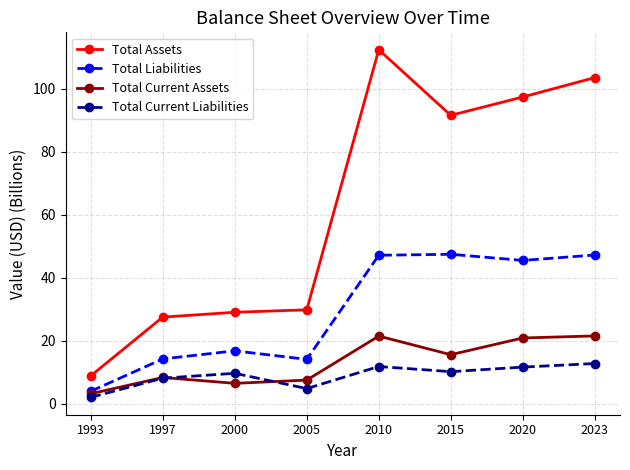

True or false: Total Current Liabilities and Total Liabilities cross at least once.

False